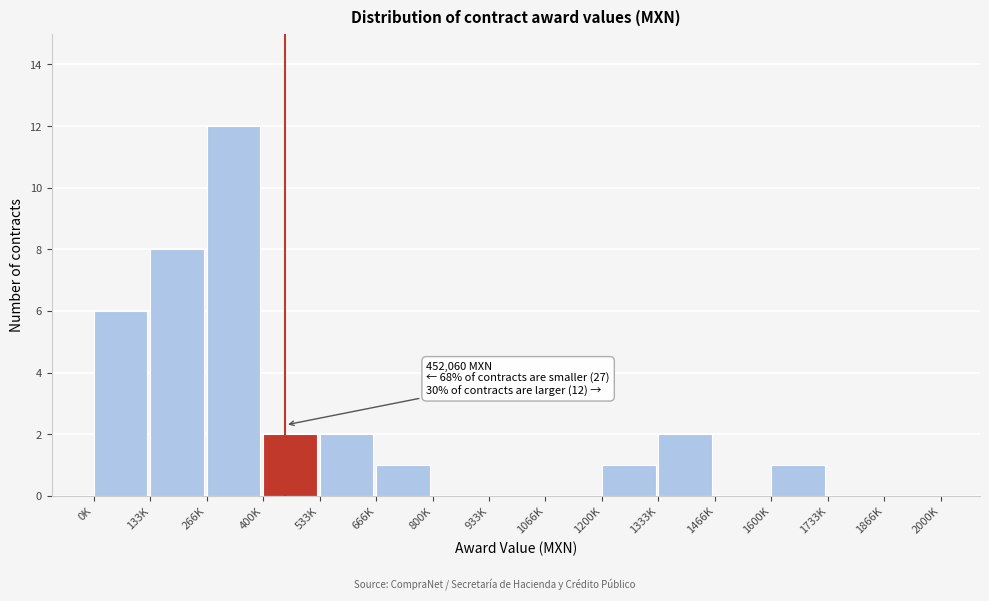

Reading right to left, transcribe all the data shown in this chart.

1866K=0	1733K=0	1600K=1	1466K=0	1333K=2	1200K=1	1066K=0	933K=0	800K=0	666K=1	533K=2	400K=2	266K=12	133K=8	0K=6